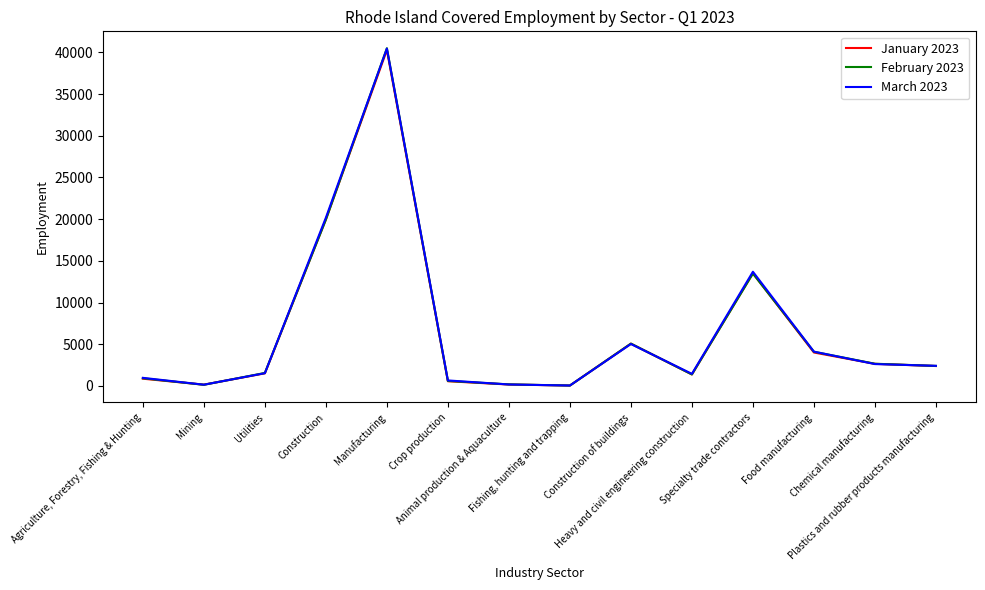

Which series has the largest range (max minus min)?

February 2023